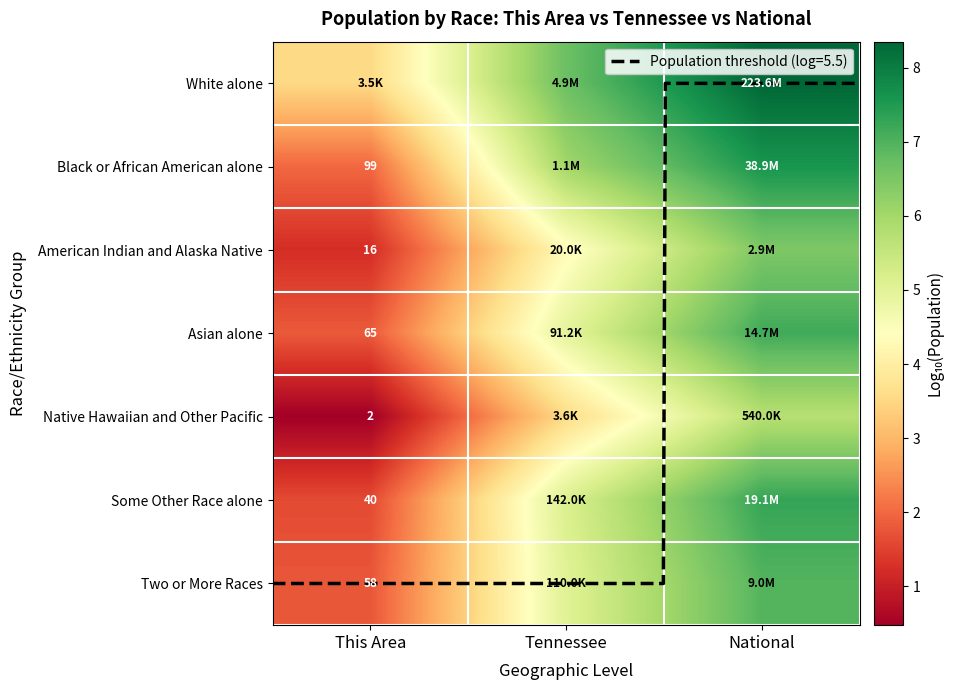

List the series in order of their peak value, highest first.

White alone, Black or African American alone, Some Other Race alone, Asian alone, Two or More Races, American Indian and Alaska Native, Native Hawaiian and Other Pacific